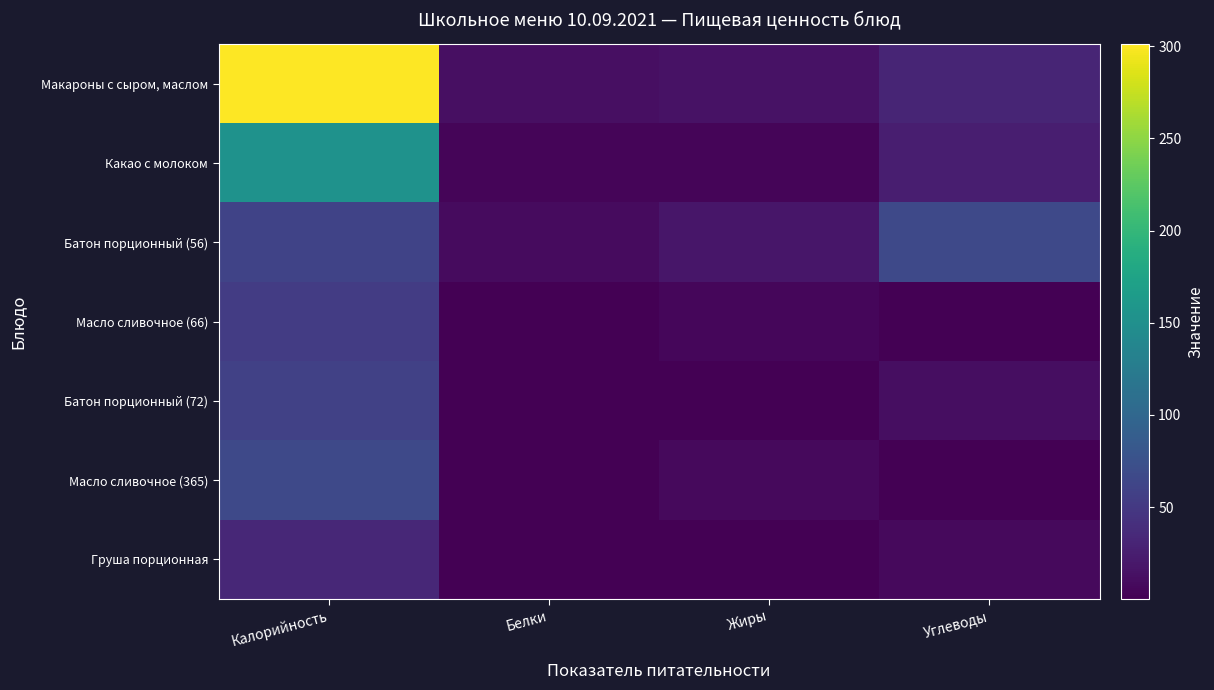

Rank the series at Белки from lowest to highest value.

Груша порционная, Масло сливочное (66), Масло сливочное (365), Батон порционный (72), Какао с молоком, Батон порционный (56), Макароны с сыром, маслом